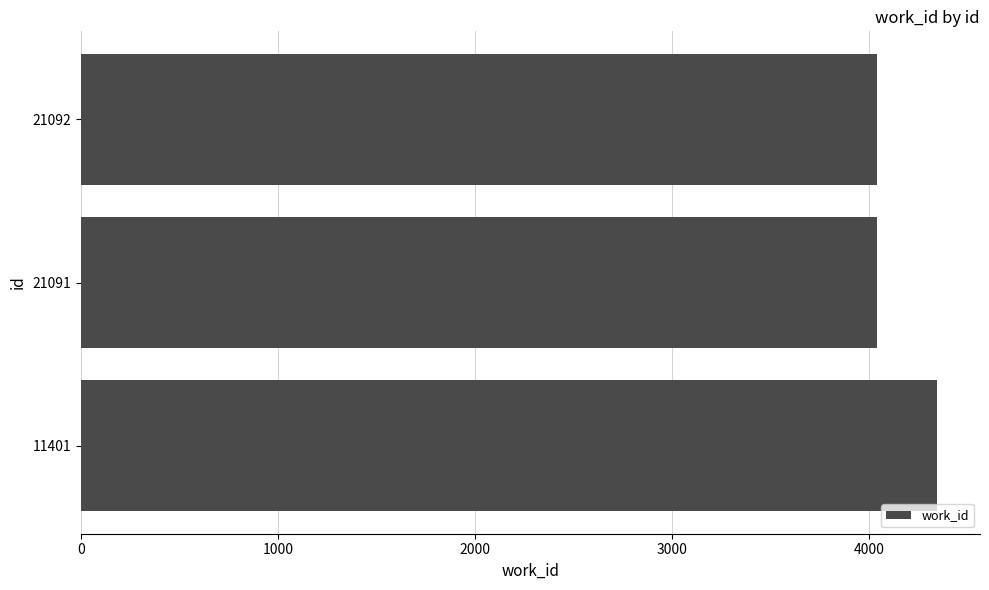

The chart shows a value of 2223 at 21091. True or false?

False